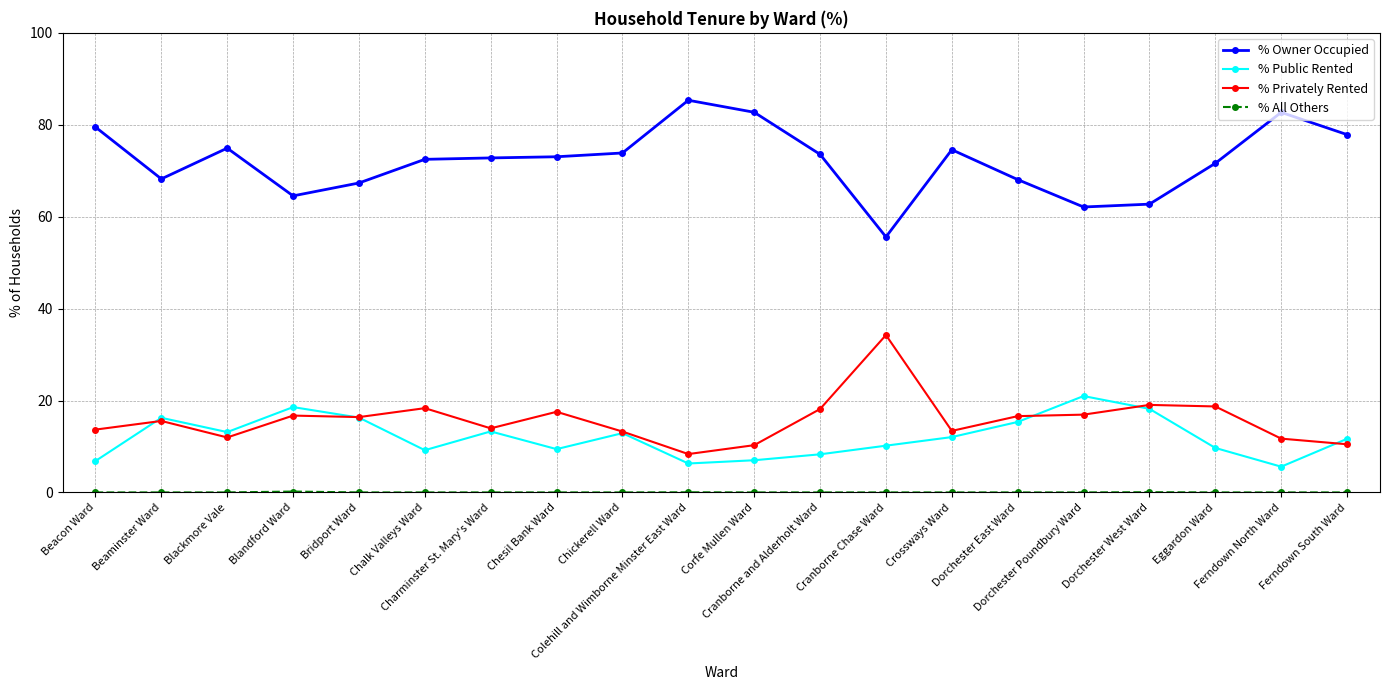

What is the label of the 20th point from the right?

Beacon Ward